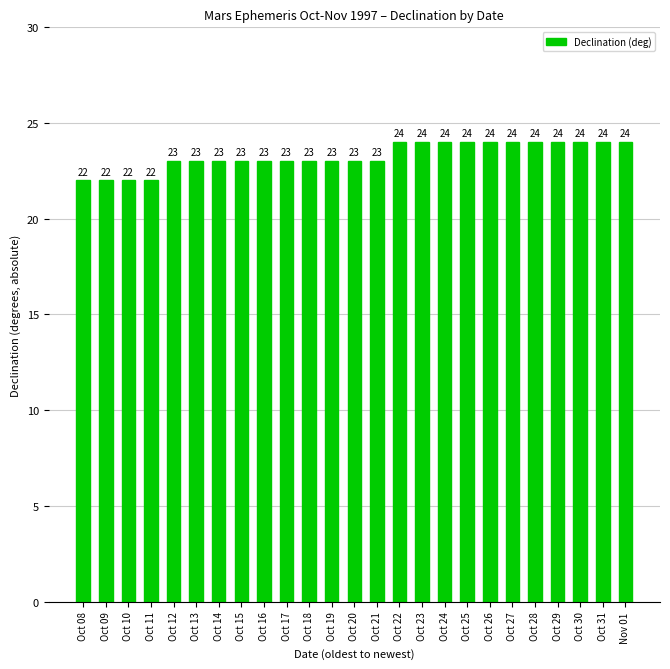

What is the average value?

23